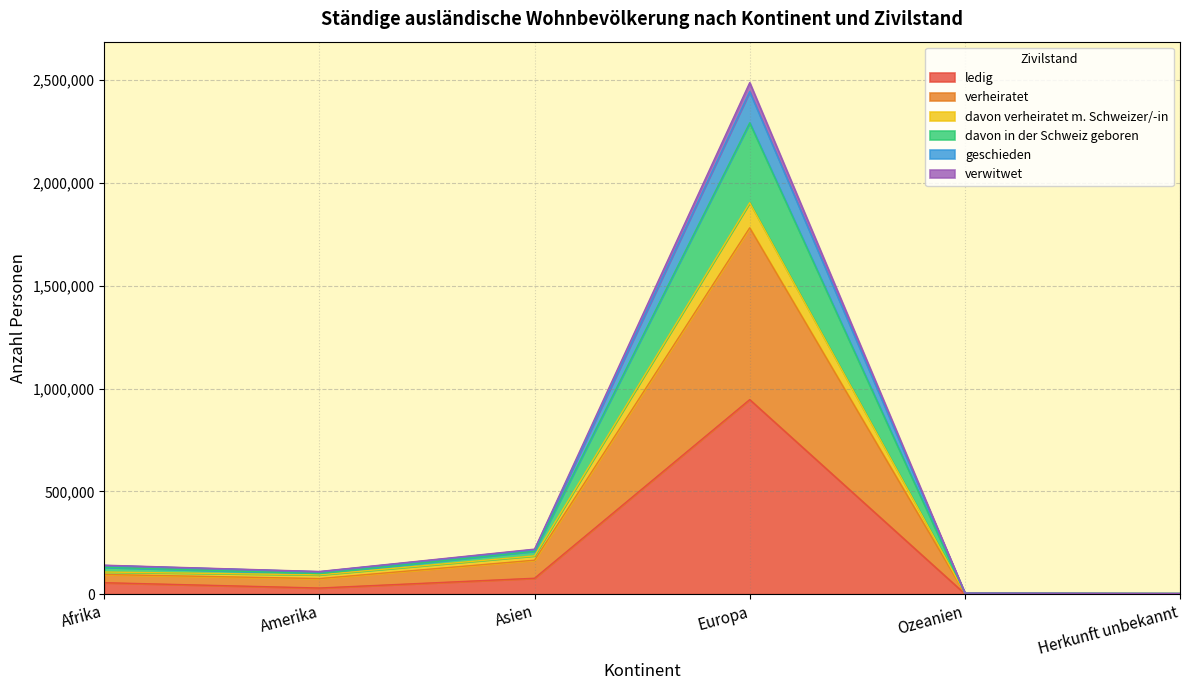

What is the highest value of the ledig series?

946069